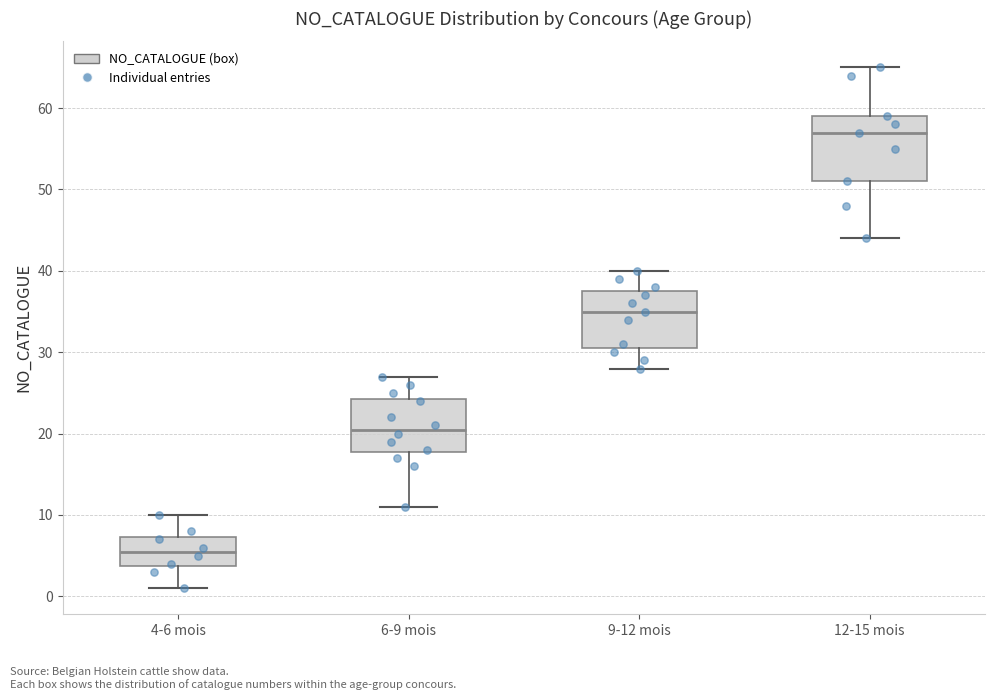

Where does the upper whisker of the box for 12-15 mois end on the y-axis? The values are not printed on the chart, so give them approximately, as read against the axis.

65